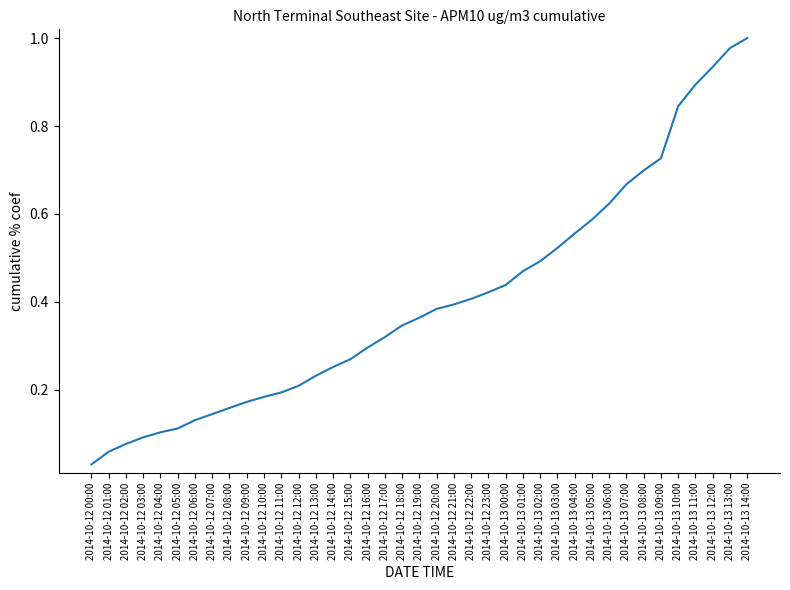

What is the change in value from 2014-10-13 10:00 to 2014-10-13 12:00?

+0.1